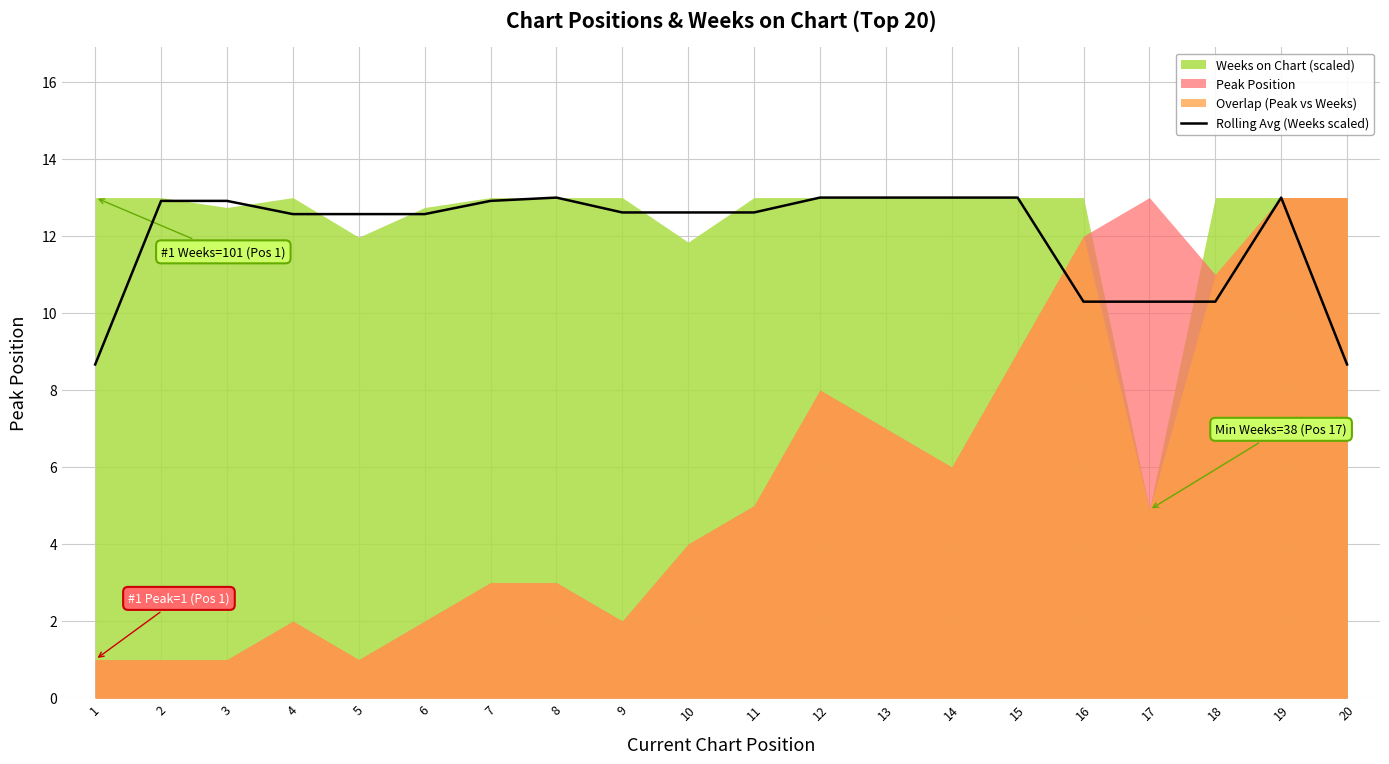

Which label corresponds to the smallest value in the chart?

1